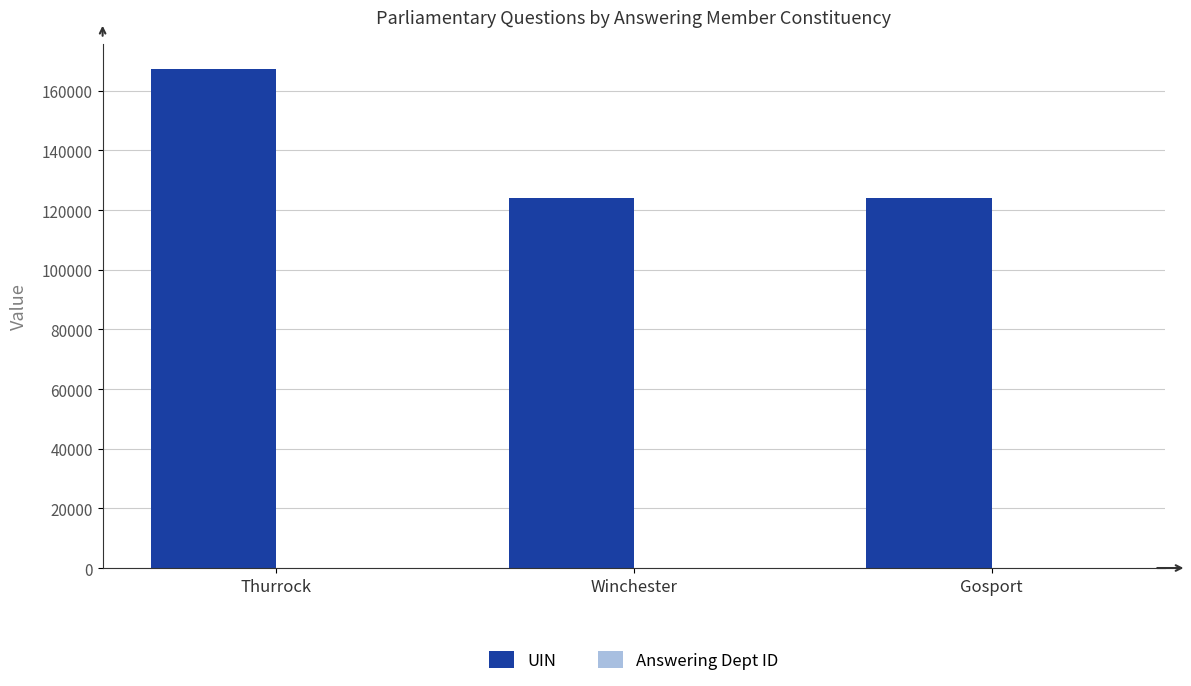

Where is UIN nearest to the value 145648?

Gosport